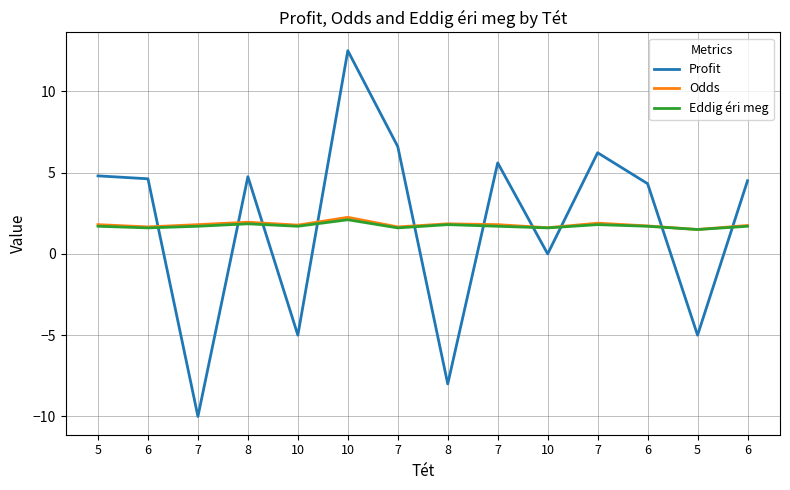

At how many categories does at least one series exceed -2?

14